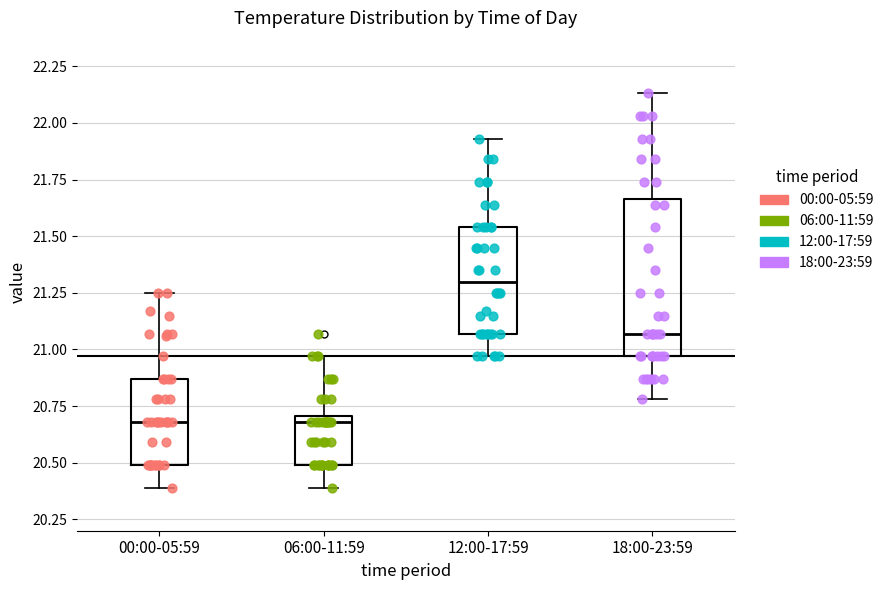

Reading left to right, read every box against the y-axis: the position of its median line, the range the box covers, and the ends of its whiskers. The values are not printed on the chart, so give them approximately, as read against the axis.

00:00-05:59: median 20.70, box 20.50 to 20.85, whiskers 20.40 to 21.25
06:00-11:59: median 20.70 (just below the box's upper edge), box 20.50 to 20.70, whiskers 20.40 to 20.95
12:00-17:59: median 21.30, box 21.05 to 21.55, whiskers 20.95 to 21.95
18:00-23:59: median 21.05, box 20.95 to 21.65, whiskers 20.80 to 22.15